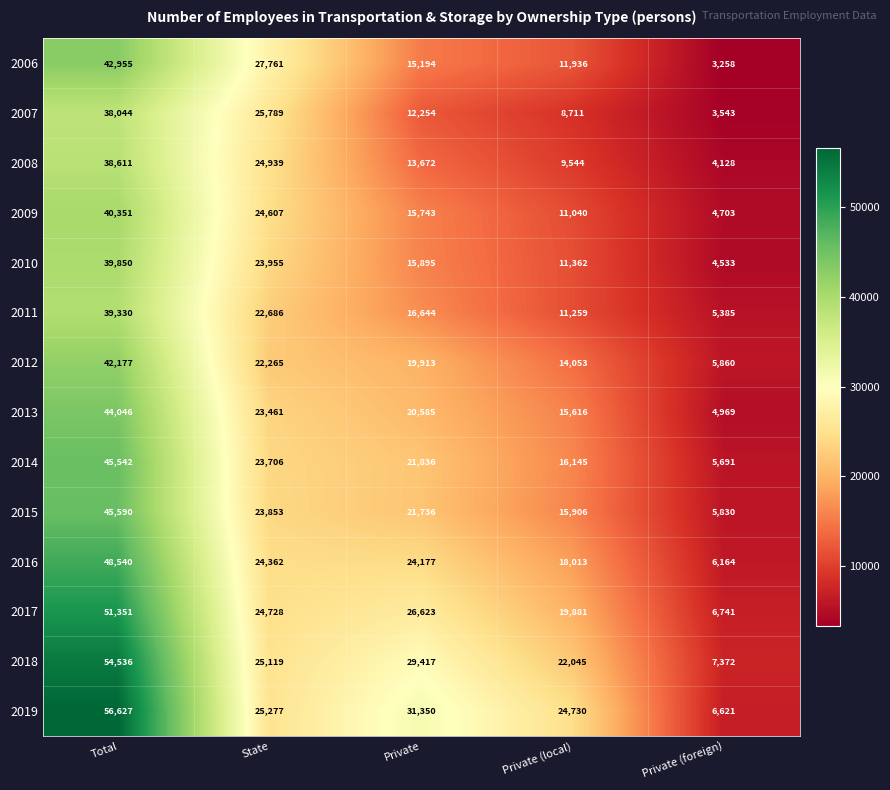

Where is 2006 nearest to the value 23106?

State